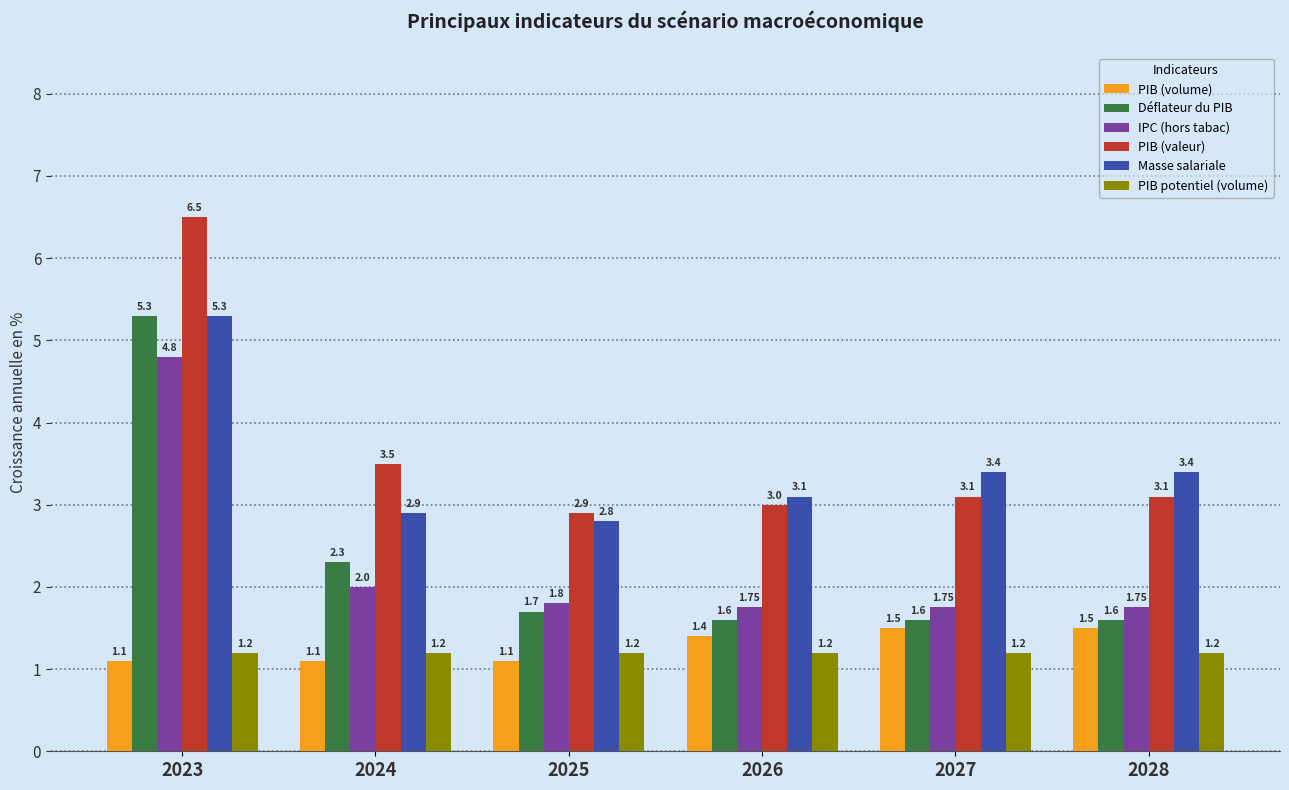

What is the difference between the second highest and second lowest values in the Déflateur du PIB series?

0.7